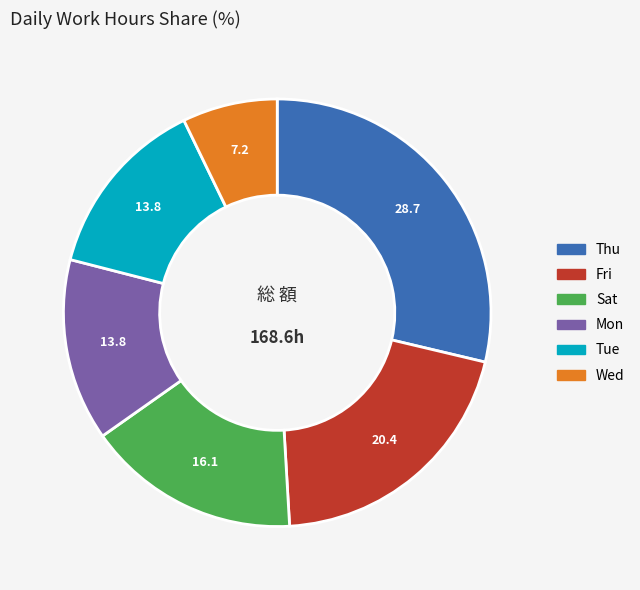

Is there any slice that represents more than half of the pie?

No